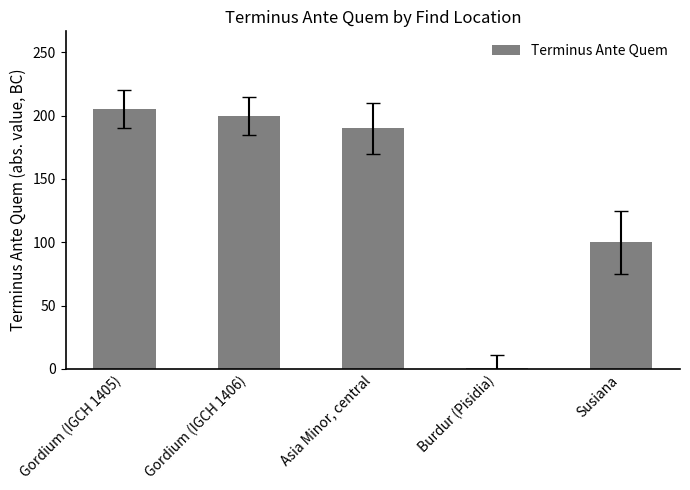

What is the change in value from Burdur (Pisidia) to Susiana?

+99